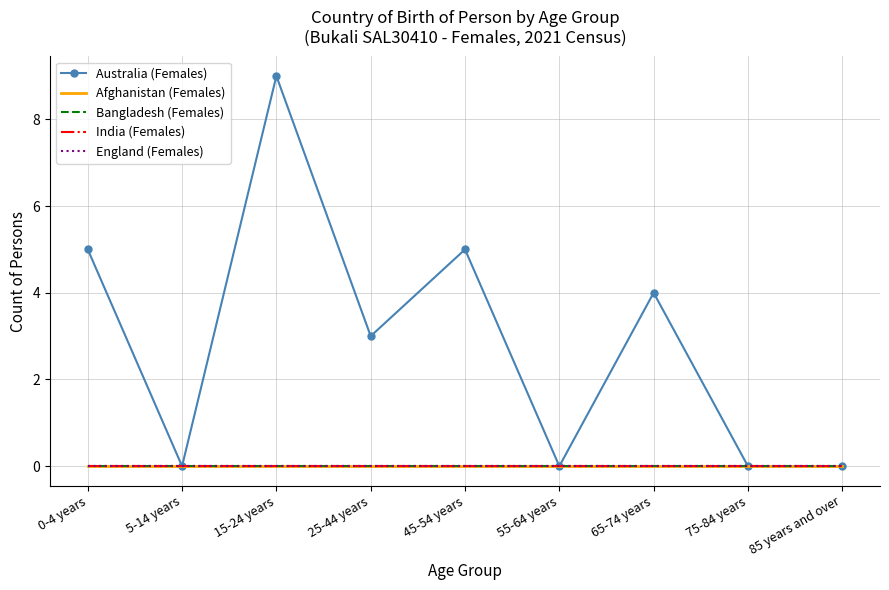

The value of India (Females) at 5-14 years is 0. True or false?

True